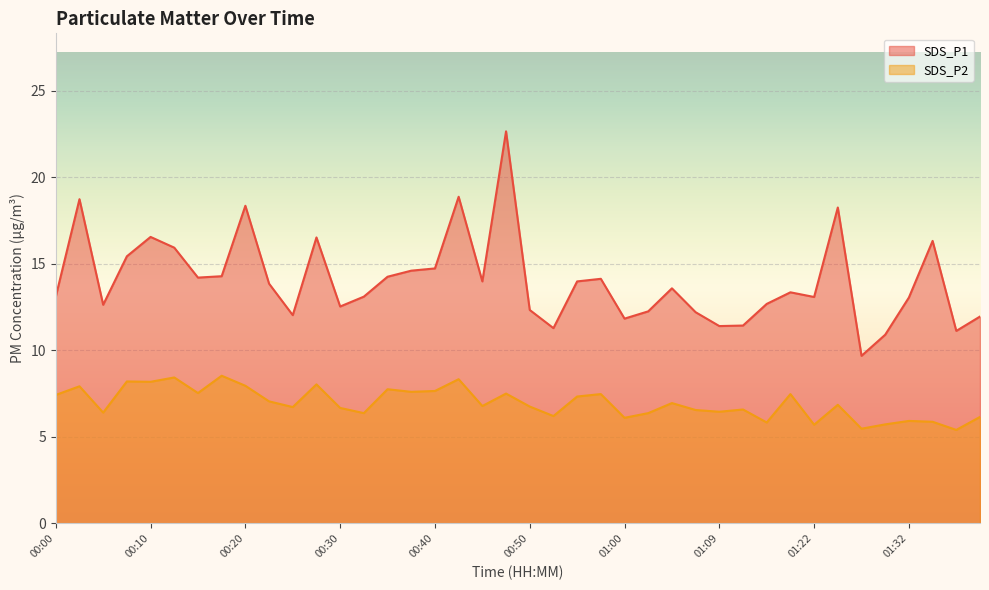

True or false: SDS_P1 has more than 1 points higher than both neighbors.

True